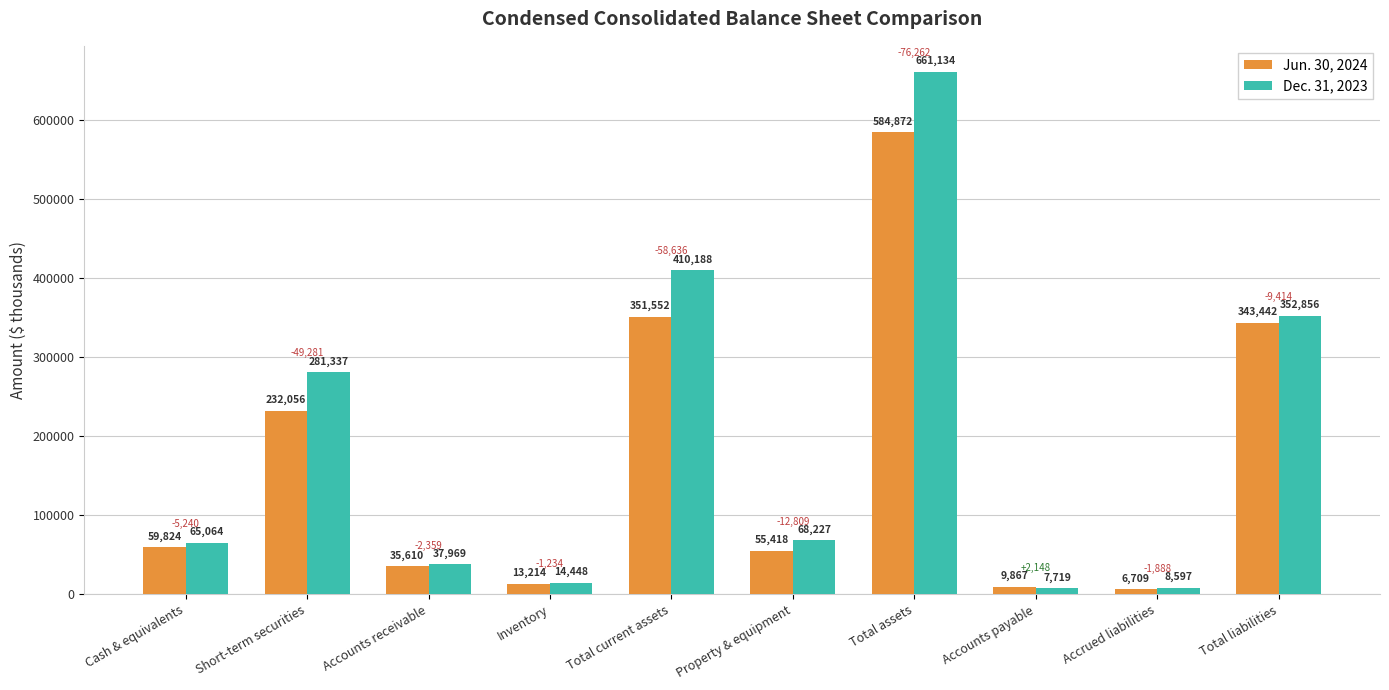

True or false: Jun. 30, 2024 has a value of 343442 at Total liabilities.

True